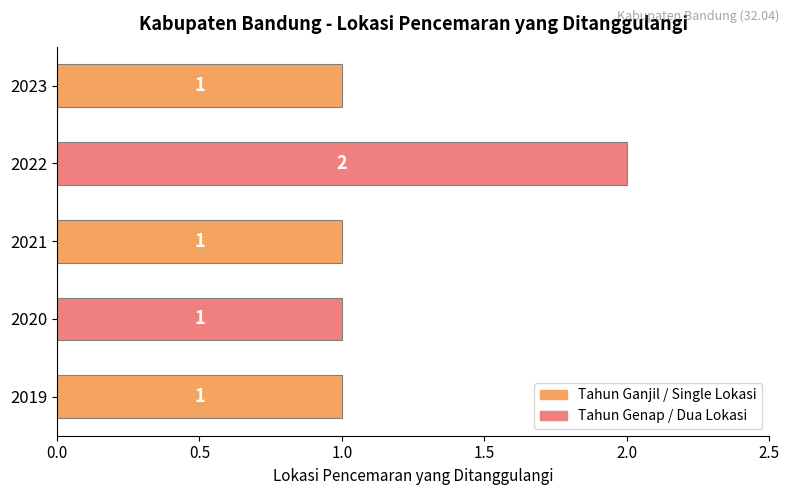

How many values are between 1 and 2?

5